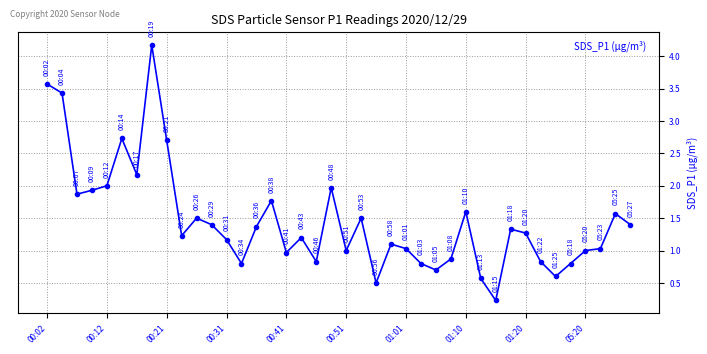

What is the value of the 12th point from the left?

1.4